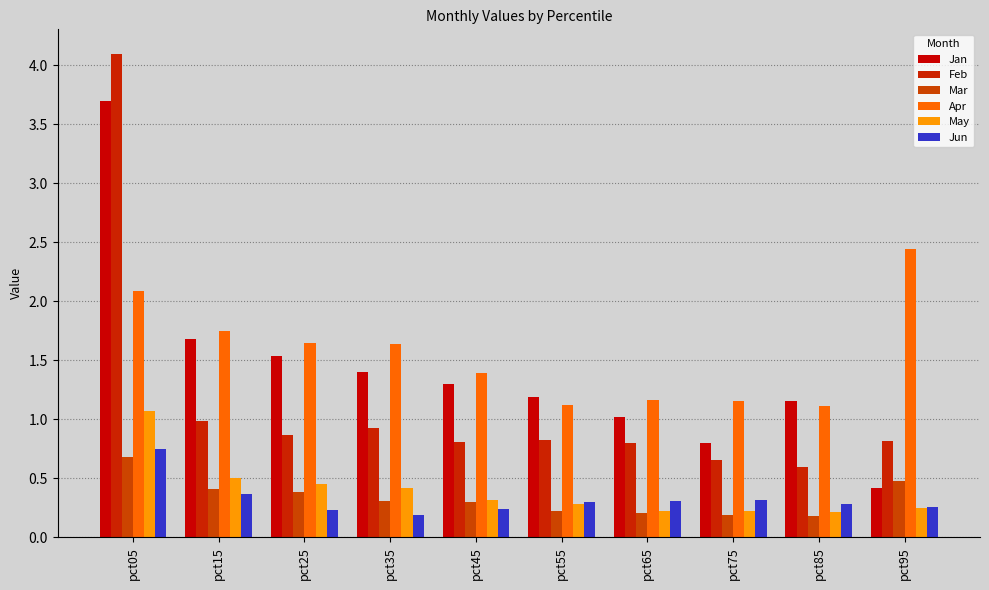

What are all the series names shown in the legend?

Jan, Feb, Mar, Apr, May, Jun